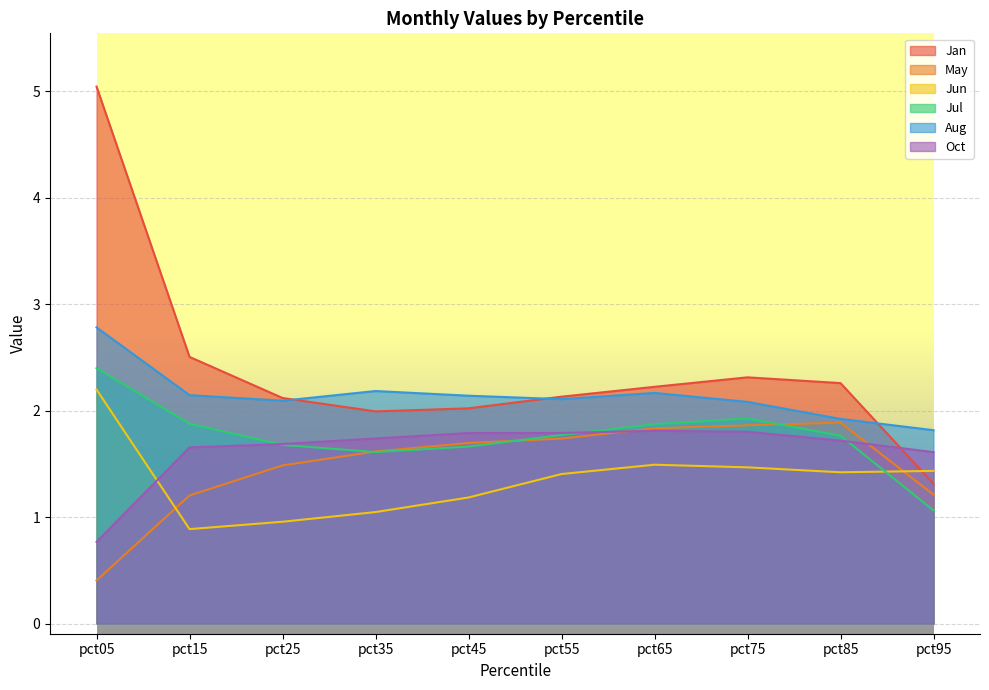

What is the sum of the Jun values at pct85 and pct05?

3.6